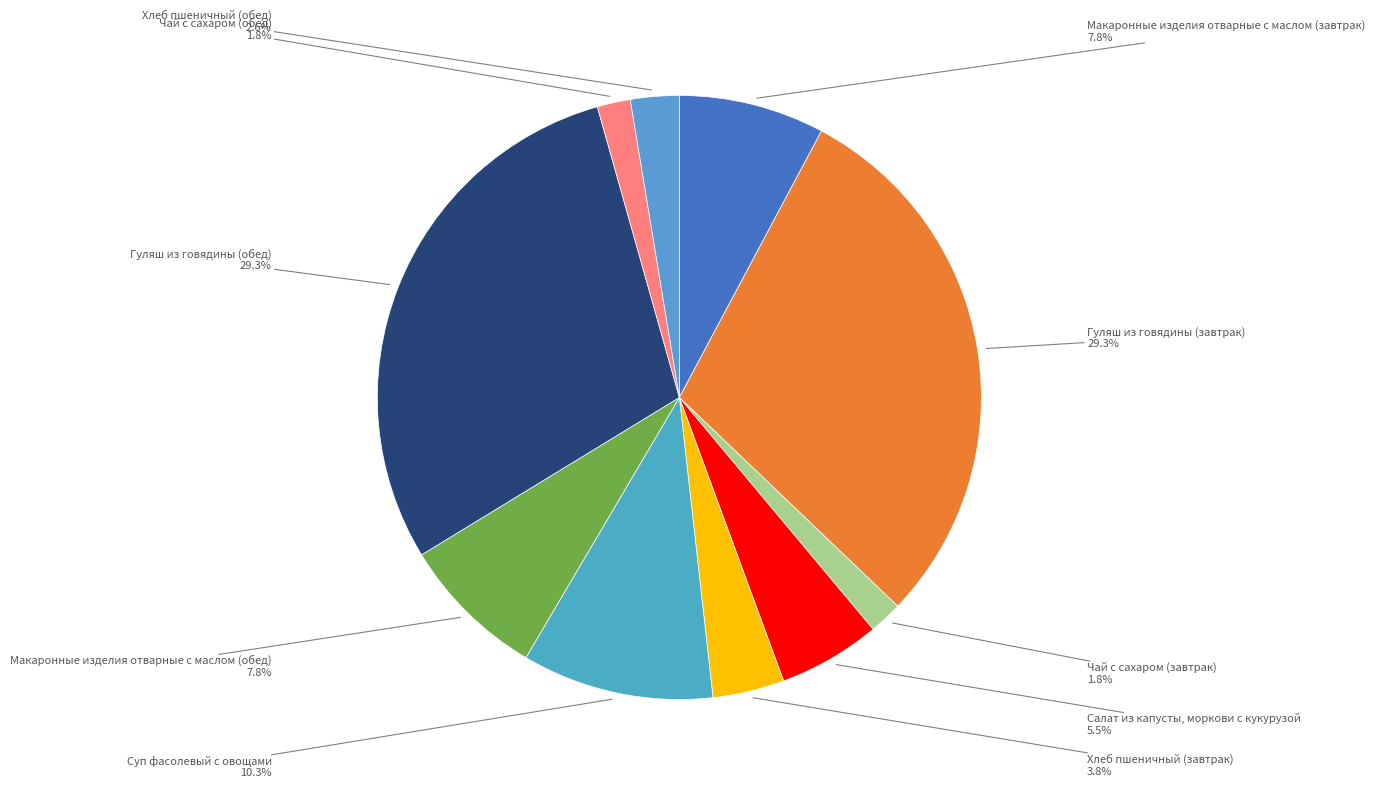

What is the total percentage of Макаронные изделия отварные с маслом (обед) and Макаронные изделия отварные с маслом (завтрак)?

15.6%